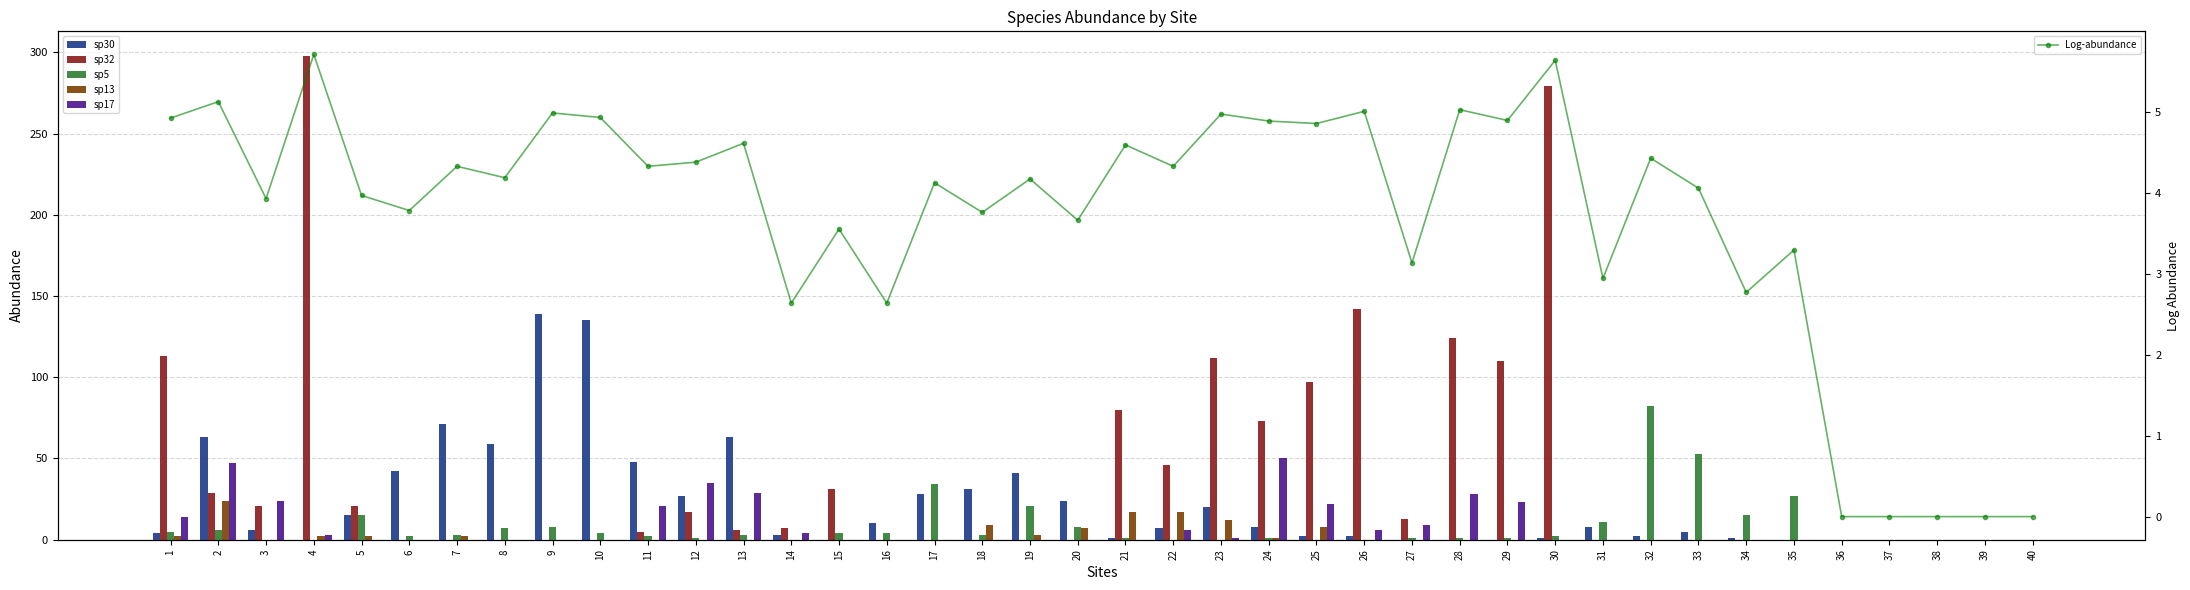

At which category is the sum across all series the highest?

4